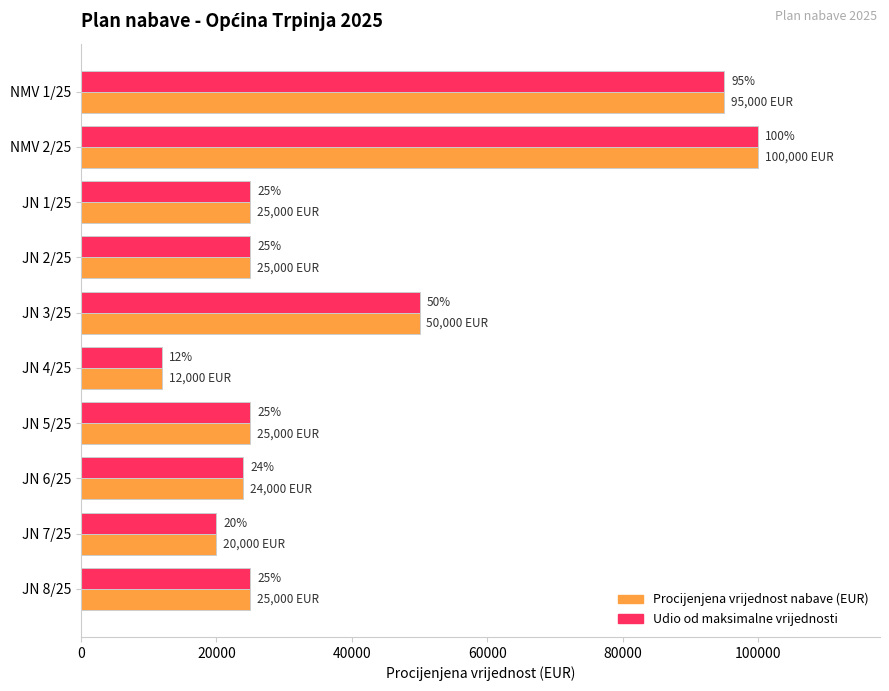

What are all the series names shown in the legend?

Procijenjena vrijednost nabave (EUR), Udio od maksimalne vrijednosti